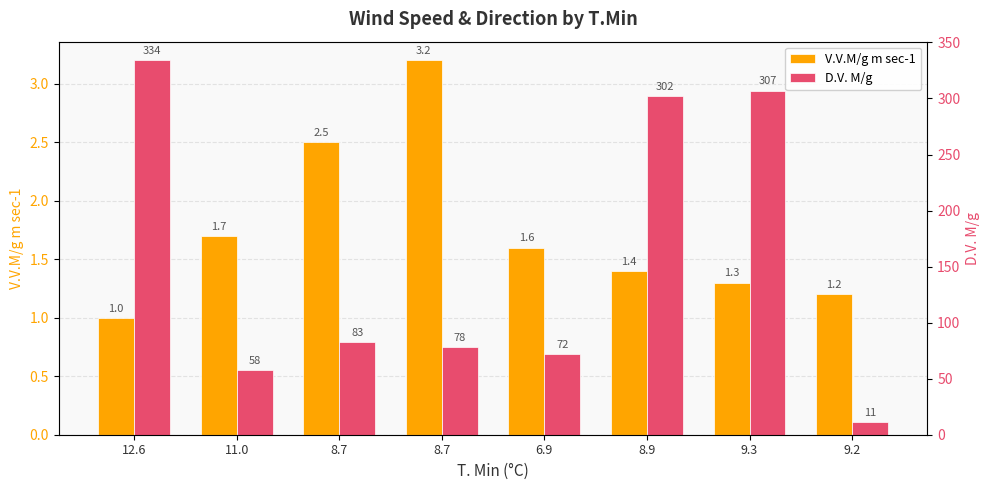

Are the bars grouped side by side (vs. stacked)?

Yes